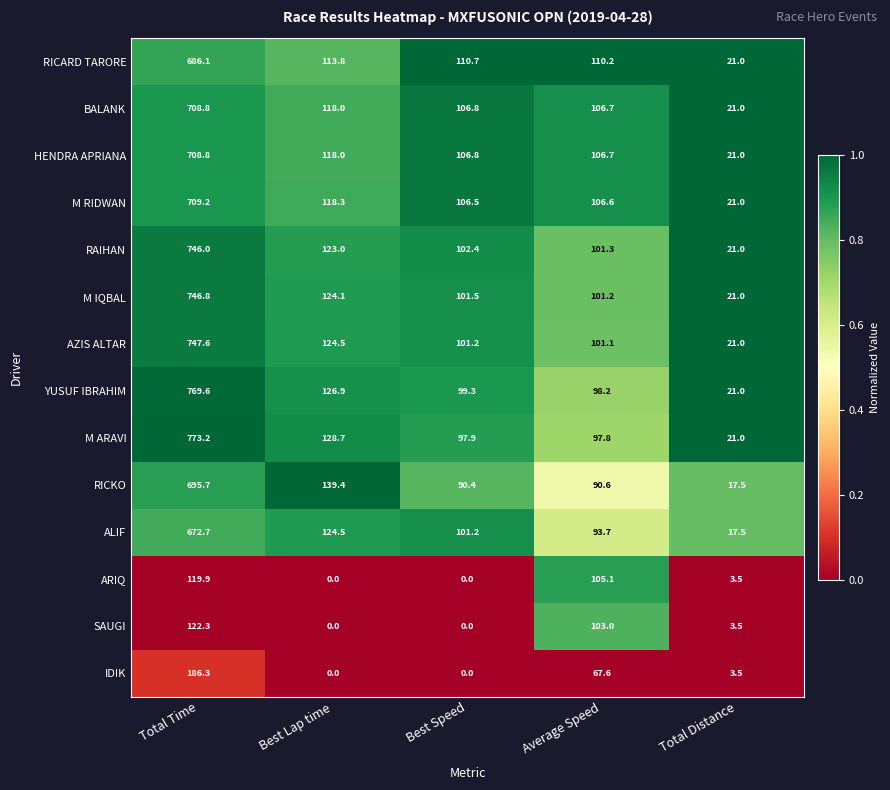

At which label does RICKO first exceed 90?

Total Time